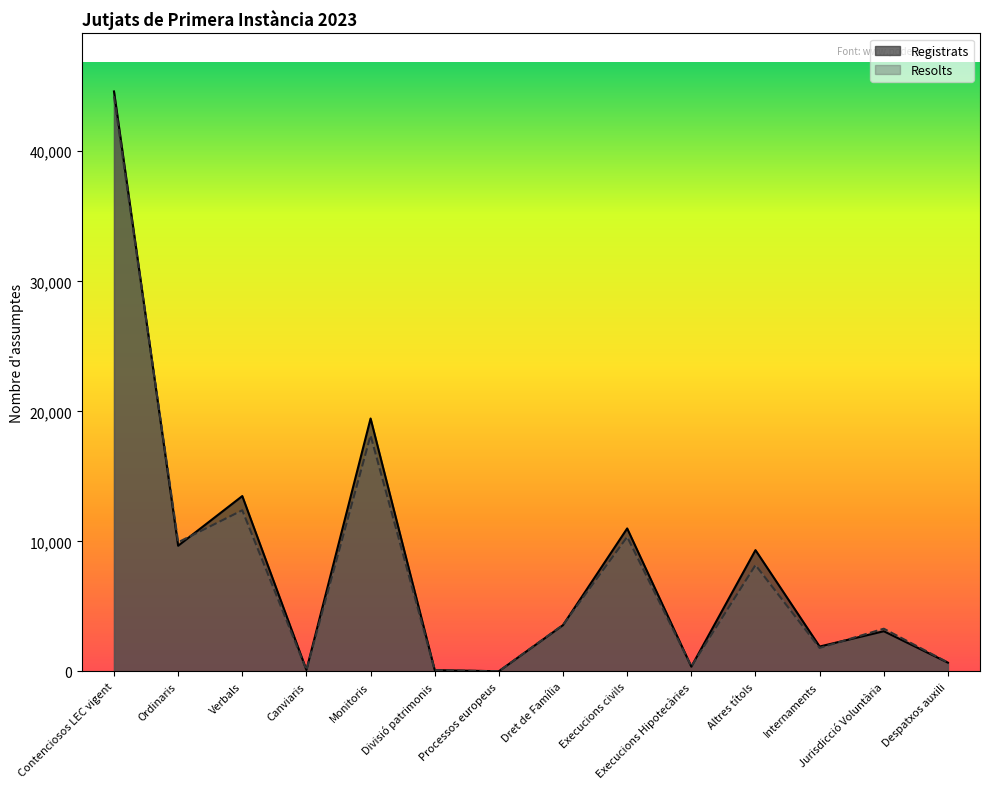

What is the value of the Registrats point at the 1st from the left?

44600